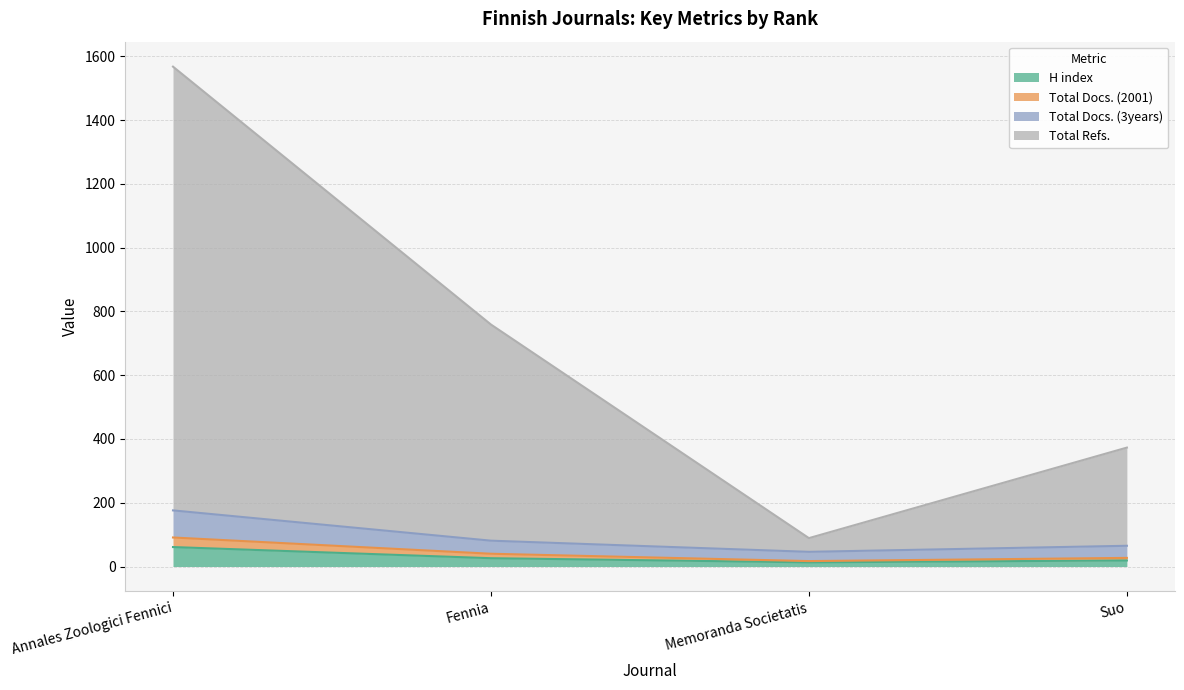

Which category has the highest value in the H index series?

Annales Zoologici Fennici